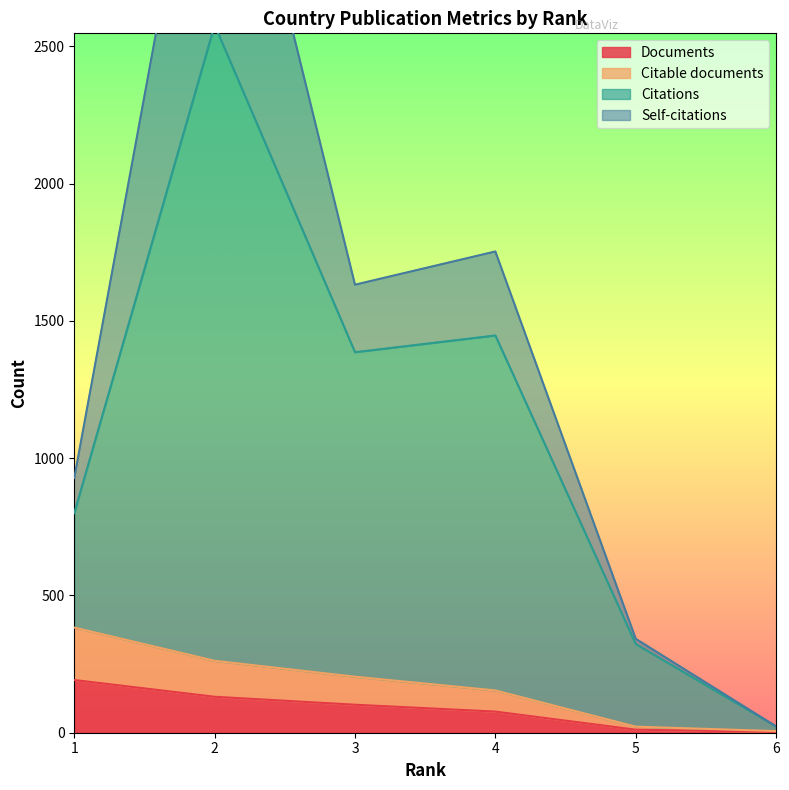

List the labels in order of Documents value, largest first.

1, 2, 3, 4, 5, 6